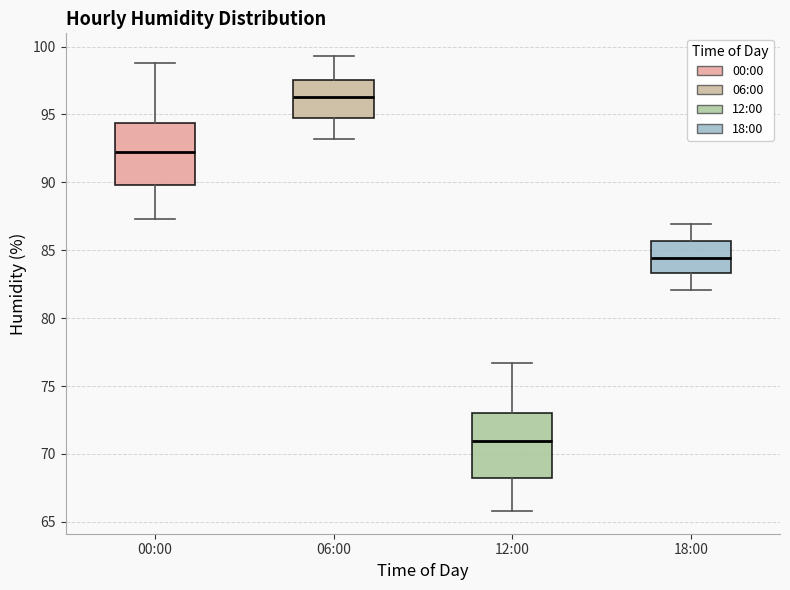

Where does the lower whisker of the box for 12:00 end on the y-axis? The values are not printed on the chart, so give them approximately, as read against the axis.

66.0